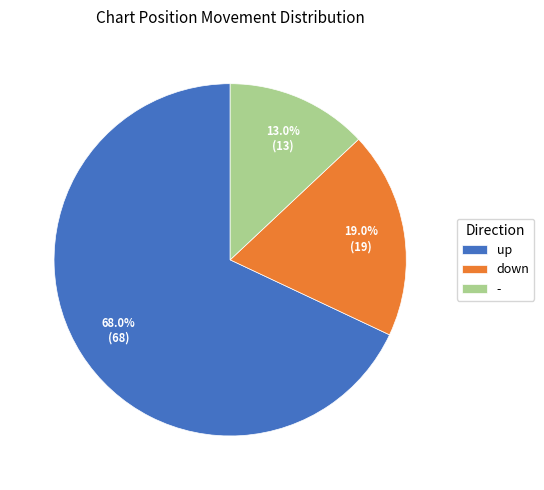

Count the number of slices in the pie.

3